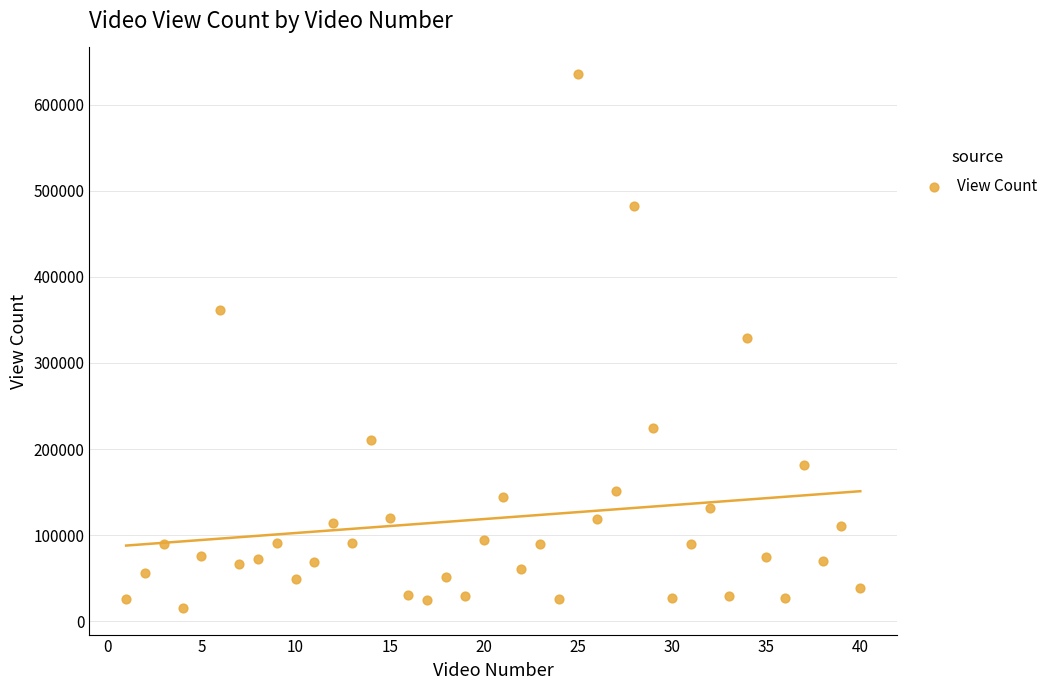

What is the range of X values (max minus min)?

39